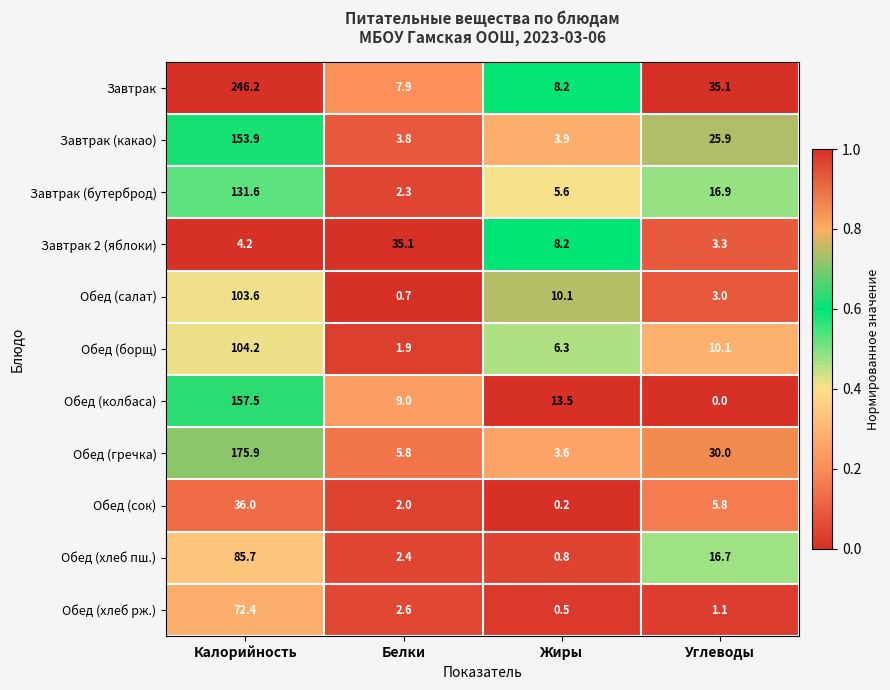

The Обед (салат) series shows 59.6 at Калорийность. True or false?

False